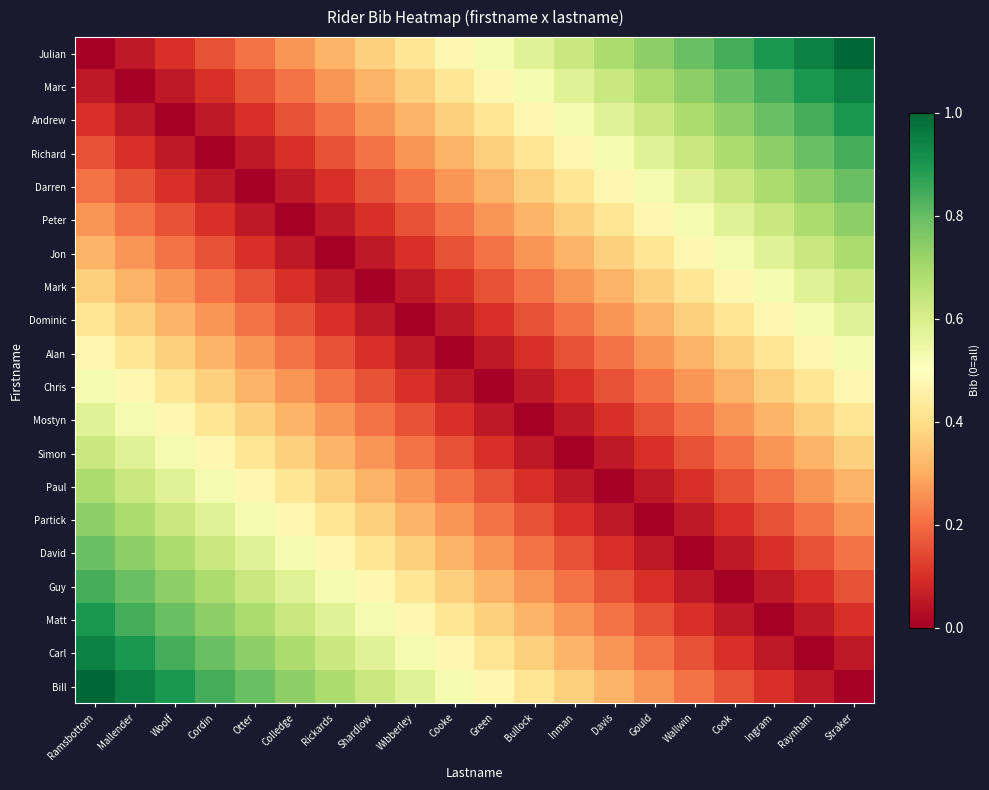

Reading left to right, list all the values displayed in this chart.

Julian: Ramsbottom=0.0	Mallender=0.1	Woolf=0.1	Cordin=0.2	Otter=0.2	Colledge=0.3	Rickards=0.3	Shardlow=0.4	Wibberley=0.4	Cooke=0.5	Green=0.5	Bullock=0.6	Inman=0.6	Davis=0.7	Gould=0.7	Wallwin=0.8	Cook=0.8	Ingram=0.9	Raynham=0.9	Straker=1.0
Marc: Ramsbottom=0.1	Mallender=0.0	Woolf=0.1	Cordin=0.1	Otter=0.2	Colledge=0.2	Rickards=0.3	Shardlow=0.3	Wibberley=0.4	Cooke=0.4	Green=0.5	Bullock=0.5	Inman=0.6	Davis=0.6	Gould=0.7	Wallwin=0.7	Cook=0.8	Ingram=0.8	Raynham=0.9	Straker=0.9
Andrew: Ramsbottom=0.1	Mallender=0.1	Woolf=0.0	Cordin=0.1	Otter=0.1	Colledge=0.2	Rickards=0.2	Shardlow=0.3	Wibberley=0.3	Cooke=0.4	Green=0.4	Bullock=0.5	Inman=0.5	Davis=0.6	Gould=0.6	Wallwin=0.7	Cook=0.7	Ingram=0.8	Raynham=0.8	Straker=0.9
Richard: Ramsbottom=0.2	Mallender=0.1	Woolf=0.1	Cordin=0.0	Otter=0.1	Colledge=0.1	Rickards=0.2	Shardlow=0.2	Wibberley=0.3	Cooke=0.3	Green=0.4	Bullock=0.4	Inman=0.5	Davis=0.5	Gould=0.6	Wallwin=0.6	Cook=0.7	Ingram=0.7	Raynham=0.8	Straker=0.8
Darren: Ramsbottom=0.2	Mallender=0.2	Woolf=0.1	Cordin=0.1	Otter=0.0	Colledge=0.1	Rickards=0.1	Shardlow=0.2	Wibberley=0.2	Cooke=0.3	Green=0.3	Bullock=0.4	Inman=0.4	Davis=0.5	Gould=0.5	Wallwin=0.6	Cook=0.6	Ingram=0.7	Raynham=0.7	Straker=0.8
Peter: Ramsbottom=0.3	Mallender=0.2	Woolf=0.2	Cordin=0.1	Otter=0.1	Colledge=0.0	Rickards=0.1	Shardlow=0.1	Wibberley=0.2	Cooke=0.2	Green=0.3	Bullock=0.3	Inman=0.4	Davis=0.4	Gould=0.5	Wallwin=0.5	Cook=0.6	Ingram=0.6	Raynham=0.7	Straker=0.7
Jon: Ramsbottom=0.3	Mallender=0.3	Woolf=0.2	Cordin=0.2	Otter=0.1	Colledge=0.1	Rickards=0.0	Shardlow=0.1	Wibberley=0.1	Cooke=0.2	Green=0.2	Bullock=0.3	Inman=0.3	Davis=0.4	Gould=0.4	Wallwin=0.5	Cook=0.5	Ingram=0.6	Raynham=0.6	Straker=0.7
Mark: Ramsbottom=0.4	Mallender=0.3	Woolf=0.3	Cordin=0.2	Otter=0.2	Colledge=0.1	Rickards=0.1	Shardlow=0.0	Wibberley=0.1	Cooke=0.1	Green=0.2	Bullock=0.2	Inman=0.3	Davis=0.3	Gould=0.4	Wallwin=0.4	Cook=0.5	Ingram=0.5	Raynham=0.6	Straker=0.6
Dominic: Ramsbottom=0.4	Mallender=0.4	Woolf=0.3	Cordin=0.3	Otter=0.2	Colledge=0.2	Rickards=0.1	Shardlow=0.1	Wibberley=0.0	Cooke=0.1	Green=0.1	Bullock=0.2	Inman=0.2	Davis=0.3	Gould=0.3	Wallwin=0.4	Cook=0.4	Ingram=0.5	Raynham=0.5	Straker=0.6
Alan: Ramsbottom=0.5	Mallender=0.4	Woolf=0.4	Cordin=0.3	Otter=0.3	Colledge=0.2	Rickards=0.2	Shardlow=0.1	Wibberley=0.1	Cooke=0.0	Green=0.1	Bullock=0.1	Inman=0.2	Davis=0.2	Gould=0.3	Wallwin=0.3	Cook=0.4	Ingram=0.4	Raynham=0.5	Straker=0.5
Chris: Ramsbottom=0.5	Mallender=0.5	Woolf=0.4	Cordin=0.4	Otter=0.3	Colledge=0.3	Rickards=0.2	Shardlow=0.2	Wibberley=0.1	Cooke=0.1	Green=0.0	Bullock=0.1	Inman=0.1	Davis=0.2	Gould=0.2	Wallwin=0.3	Cook=0.3	Ingram=0.4	Raynham=0.4	Straker=0.5
Mostyn: Ramsbottom=0.6	Mallender=0.5	Woolf=0.5	Cordin=0.4	Otter=0.4	Colledge=0.3	Rickards=0.3	Shardlow=0.2	Wibberley=0.2	Cooke=0.1	Green=0.1	Bullock=0.0	Inman=0.1	Davis=0.1	Gould=0.2	Wallwin=0.2	Cook=0.3	Ingram=0.3	Raynham=0.4	Straker=0.4
Simon: Ramsbottom=0.6	Mallender=0.6	Woolf=0.5	Cordin=0.5	Otter=0.4	Colledge=0.4	Rickards=0.3	Shardlow=0.3	Wibberley=0.2	Cooke=0.2	Green=0.1	Bullock=0.1	Inman=0.0	Davis=0.1	Gould=0.1	Wallwin=0.2	Cook=0.2	Ingram=0.3	Raynham=0.3	Straker=0.4
Paul: Ramsbottom=0.7	Mallender=0.6	Woolf=0.6	Cordin=0.5	Otter=0.5	Colledge=0.4	Rickards=0.4	Shardlow=0.3	Wibberley=0.3	Cooke=0.2	Green=0.2	Bullock=0.1	Inman=0.1	Davis=0.0	Gould=0.1	Wallwin=0.1	Cook=0.2	Ingram=0.2	Raynham=0.3	Straker=0.3
Partick: Ramsbottom=0.7	Mallender=0.7	Woolf=0.6	Cordin=0.6	Otter=0.5	Colledge=0.5	Rickards=0.4	Shardlow=0.4	Wibberley=0.3	Cooke=0.3	Green=0.2	Bullock=0.2	Inman=0.1	Davis=0.1	Gould=0.0	Wallwin=0.1	Cook=0.1	Ingram=0.2	Raynham=0.2	Straker=0.3
David: Ramsbottom=0.8	Mallender=0.7	Woolf=0.7	Cordin=0.6	Otter=0.6	Colledge=0.5	Rickards=0.5	Shardlow=0.4	Wibberley=0.4	Cooke=0.3	Green=0.3	Bullock=0.2	Inman=0.2	Davis=0.1	Gould=0.1	Wallwin=0.0	Cook=0.1	Ingram=0.1	Raynham=0.2	Straker=0.2
Guy: Ramsbottom=0.8	Mallender=0.8	Woolf=0.7	Cordin=0.7	Otter=0.6	Colledge=0.6	Rickards=0.5	Shardlow=0.5	Wibberley=0.4	Cooke=0.4	Green=0.3	Bullock=0.3	Inman=0.2	Davis=0.2	Gould=0.1	Wallwin=0.1	Cook=0.0	Ingram=0.1	Raynham=0.1	Straker=0.2
Matt: Ramsbottom=0.9	Mallender=0.8	Woolf=0.8	Cordin=0.7	Otter=0.7	Colledge=0.6	Rickards=0.6	Shardlow=0.5	Wibberley=0.5	Cooke=0.4	Green=0.4	Bullock=0.3	Inman=0.3	Davis=0.2	Gould=0.2	Wallwin=0.1	Cook=0.1	Ingram=0.0	Raynham=0.1	Straker=0.1
Carl: Ramsbottom=0.9	Mallender=0.9	Woolf=0.8	Cordin=0.8	Otter=0.7	Colledge=0.7	Rickards=0.6	Shardlow=0.6	Wibberley=0.5	Cooke=0.5	Green=0.4	Bullock=0.4	Inman=0.3	Davis=0.3	Gould=0.2	Wallwin=0.2	Cook=0.1	Ingram=0.1	Raynham=0.0	Straker=0.1
Bill: Ramsbottom=1.0	Mallender=0.9	Woolf=0.9	Cordin=0.8	Otter=0.8	Colledge=0.7	Rickards=0.7	Shardlow=0.6	Wibberley=0.6	Cooke=0.5	Green=0.5	Bullock=0.4	Inman=0.4	Davis=0.3	Gould=0.3	Wallwin=0.2	Cook=0.2	Ingram=0.1	Raynham=0.1	Straker=0.0